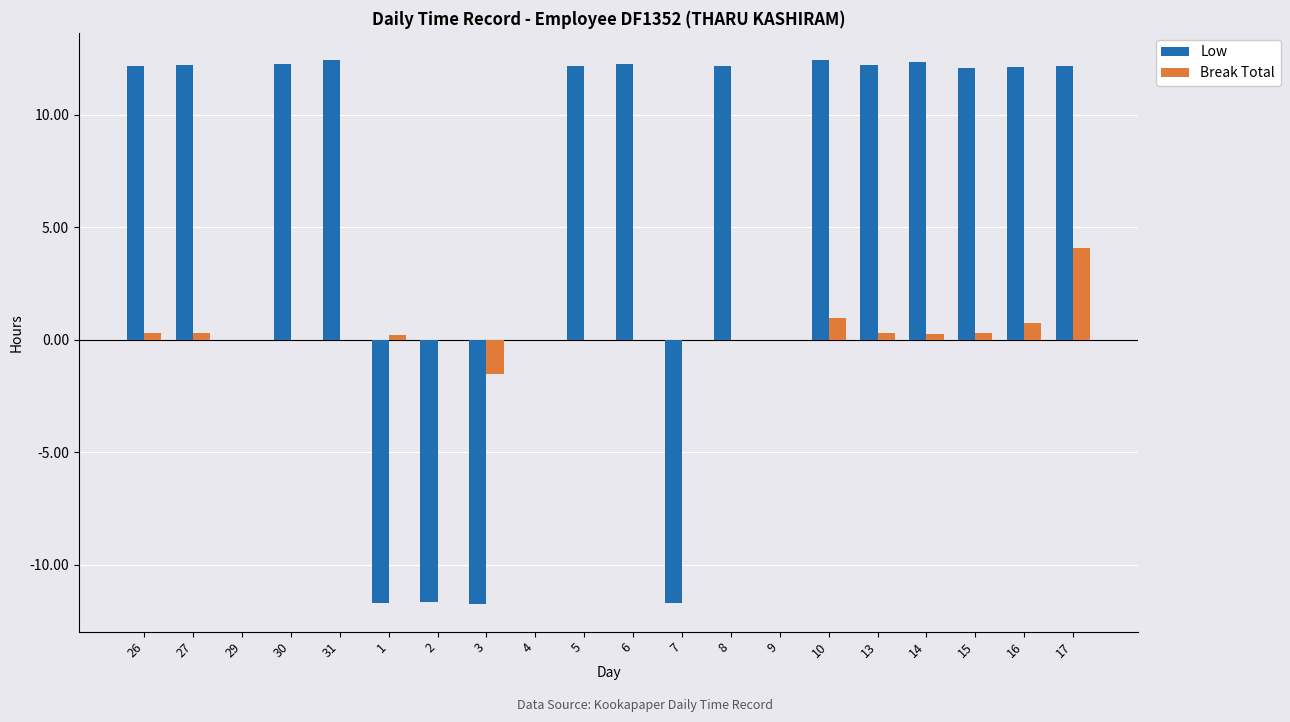

At which category is the sum across all series the highest?

17